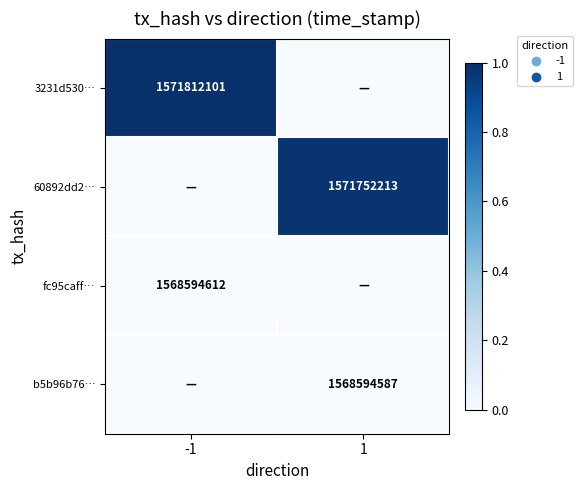

The value of fc95caff… at -1 is 0.0. True or false?

False